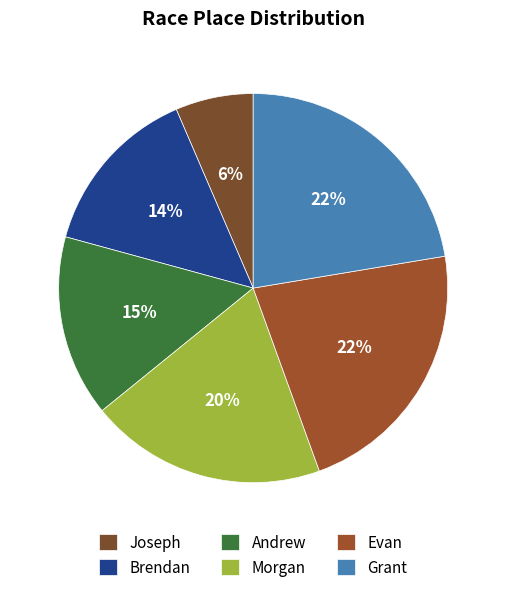

Combined, do Joseph and Morgan account for over 50%?

No